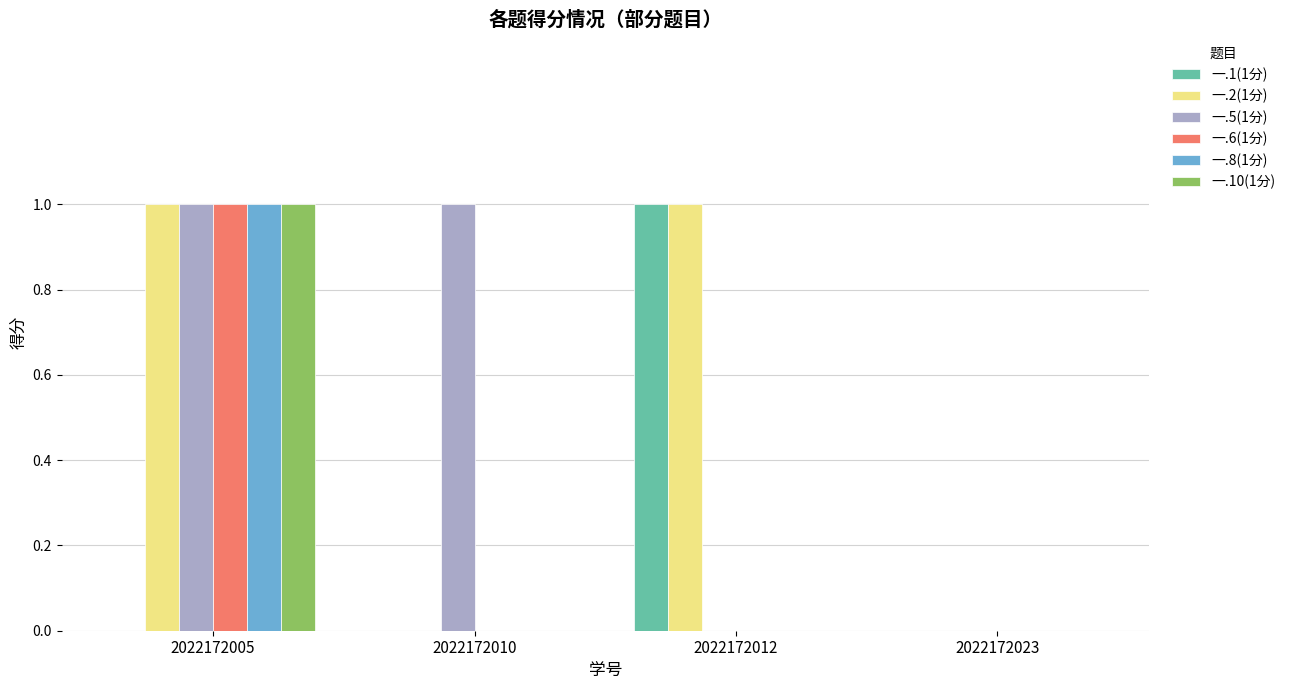

The value of 一.10(1分) at 2022172005 is 1. True or false?

True